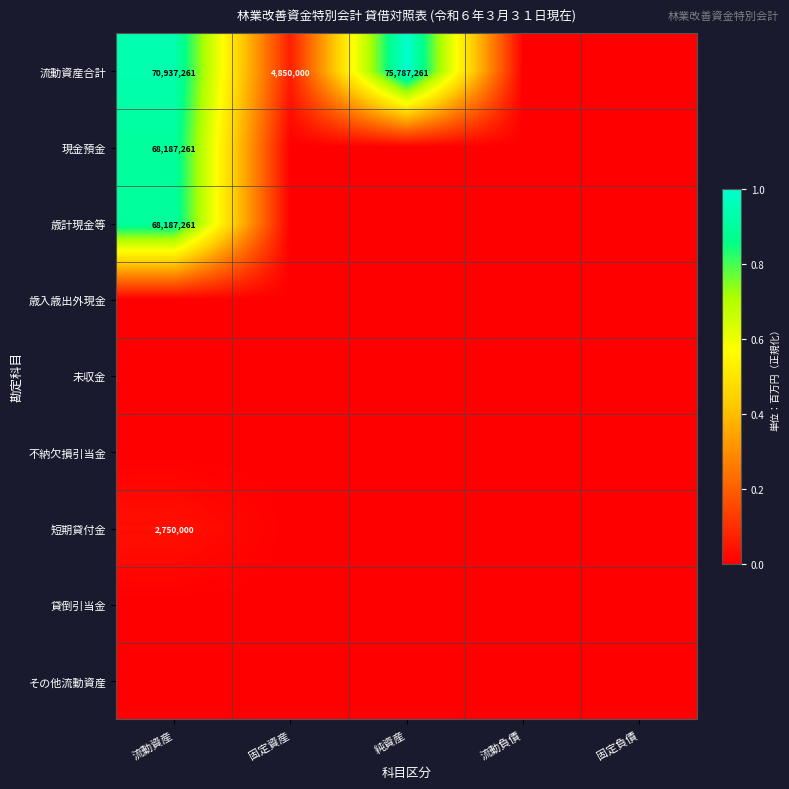

The value of 短期貸付金 at 固定資産 is 0.0. True or false?

True